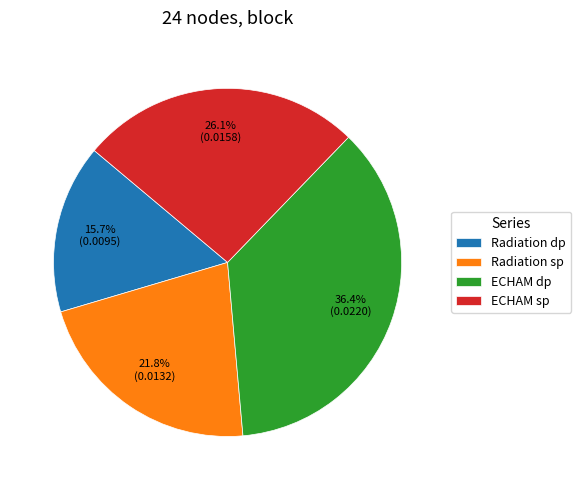

To the nearest percent, what is the combined percentage of Radiation dp and ECHAM dp?

52%